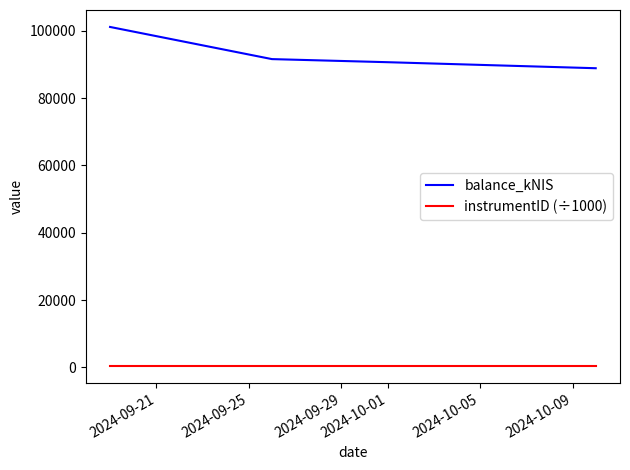

At how many categories does at least one series exceed 27005?

4